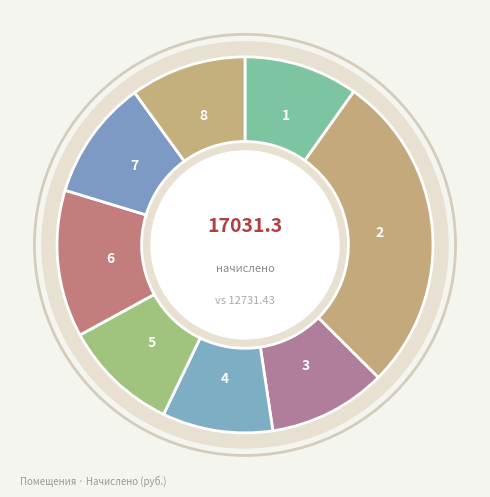

Which has a higher value, 8 or 6?

6